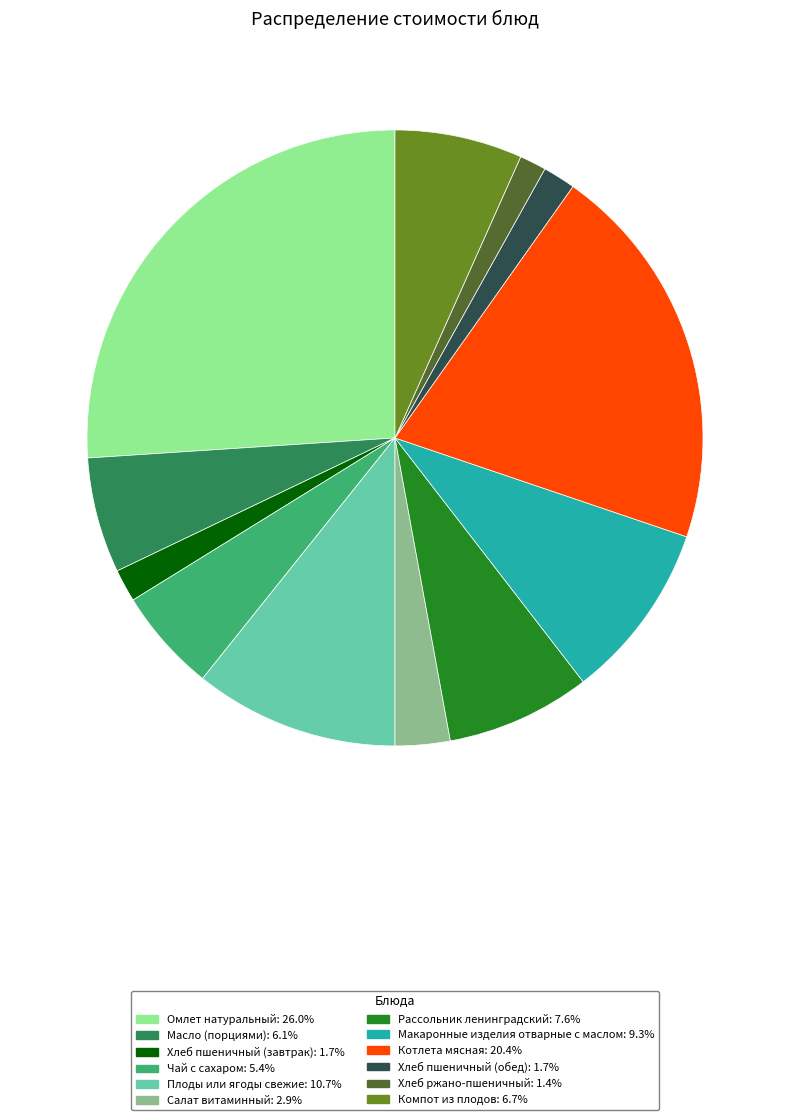

What is the ratio of the value at Чай с сахаром: 5.4% to the value at Компот из плодов: 6.7%?

0.8